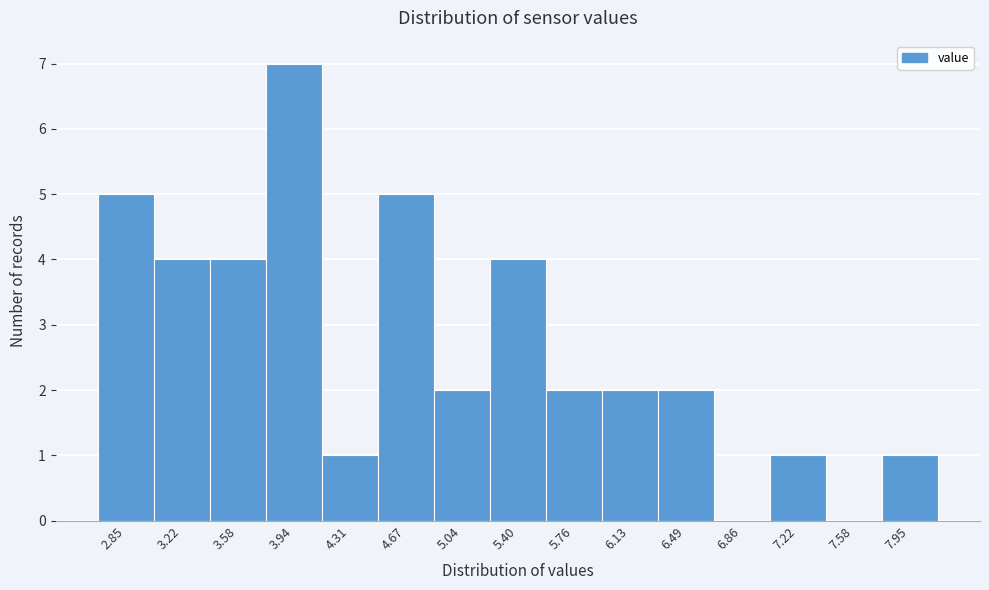

Over which range of the x-axis is the bar tallest?

3.75 to 4.15